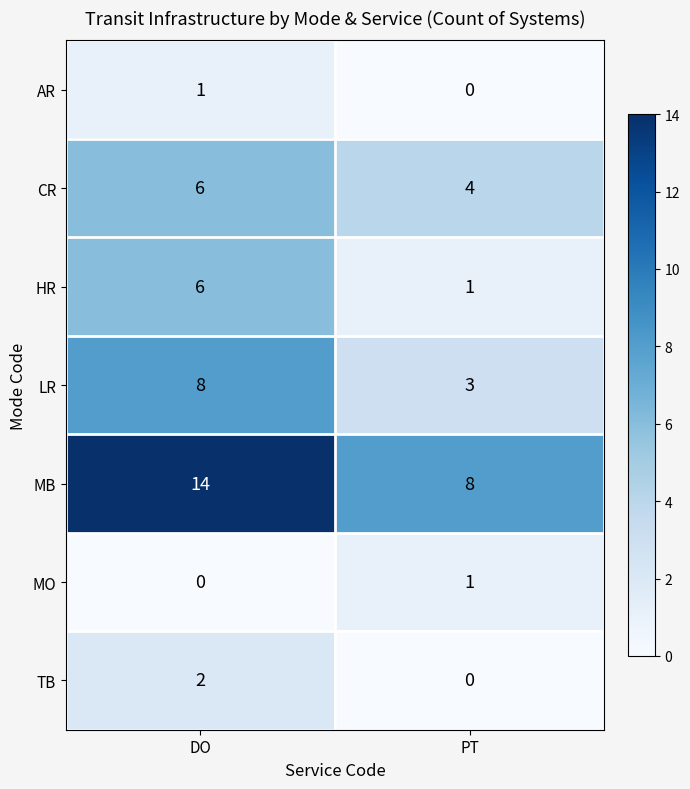

What is the sum of all CR values?

10